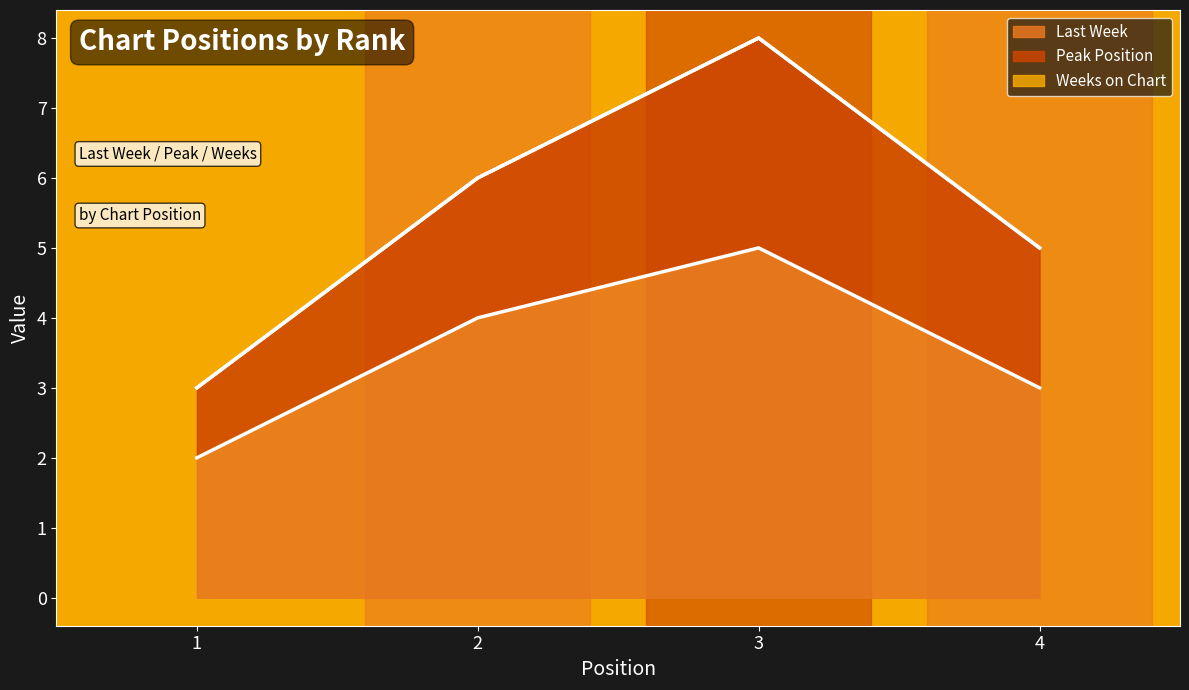

The value of Peak Position at 2 is 3. True or false?

False